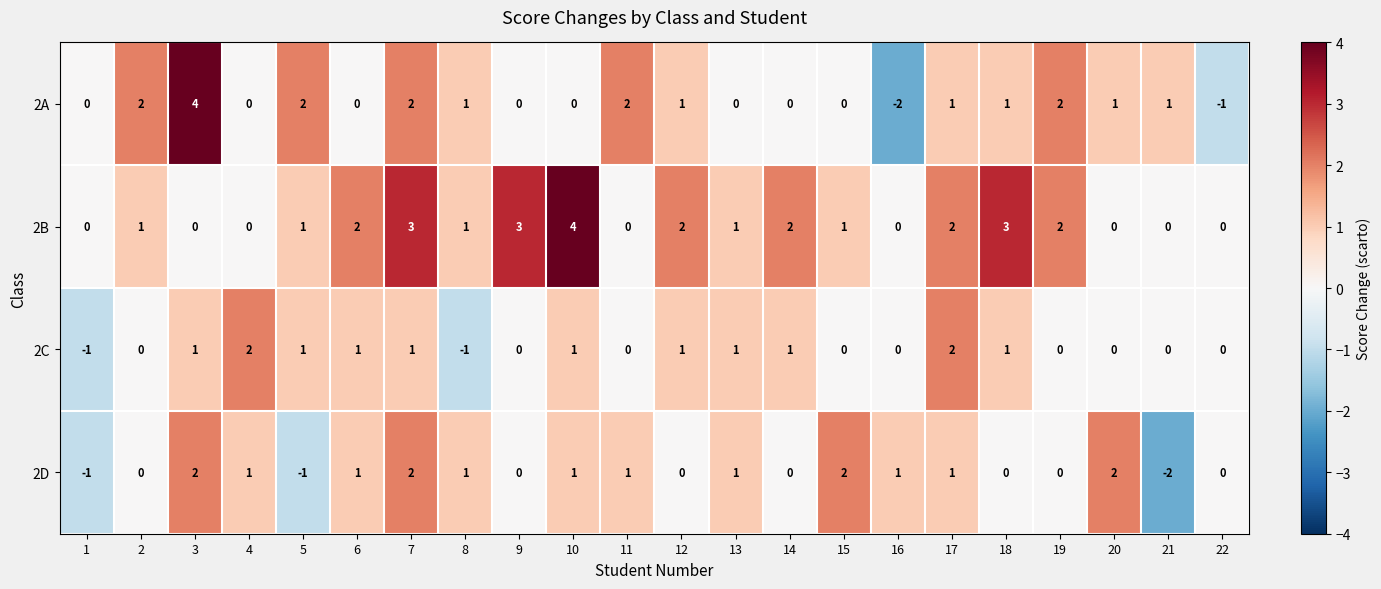

What is the total value across all series at 2?

3